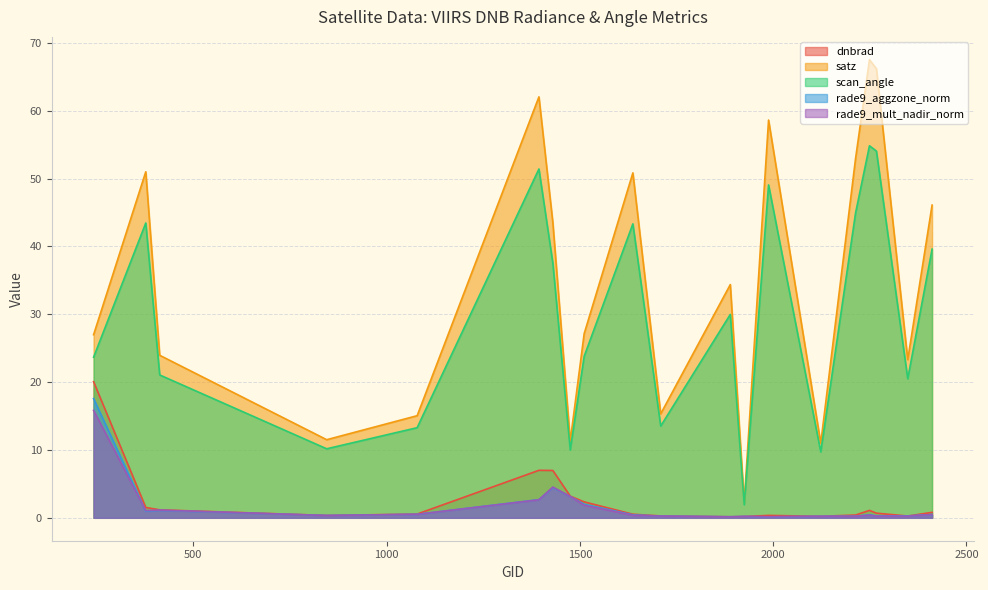

What are all the series names shown in the legend?

dnbrad, satz, scan_angle, rade9_aggzone_norm, rade9_mult_nadir_norm